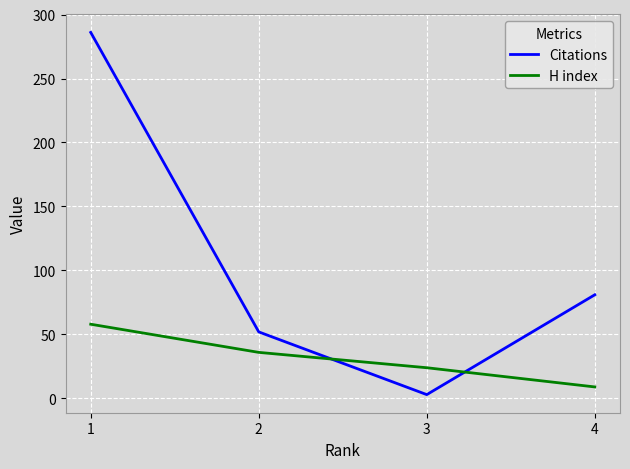

How many times do H index and Citations cross each other?

2